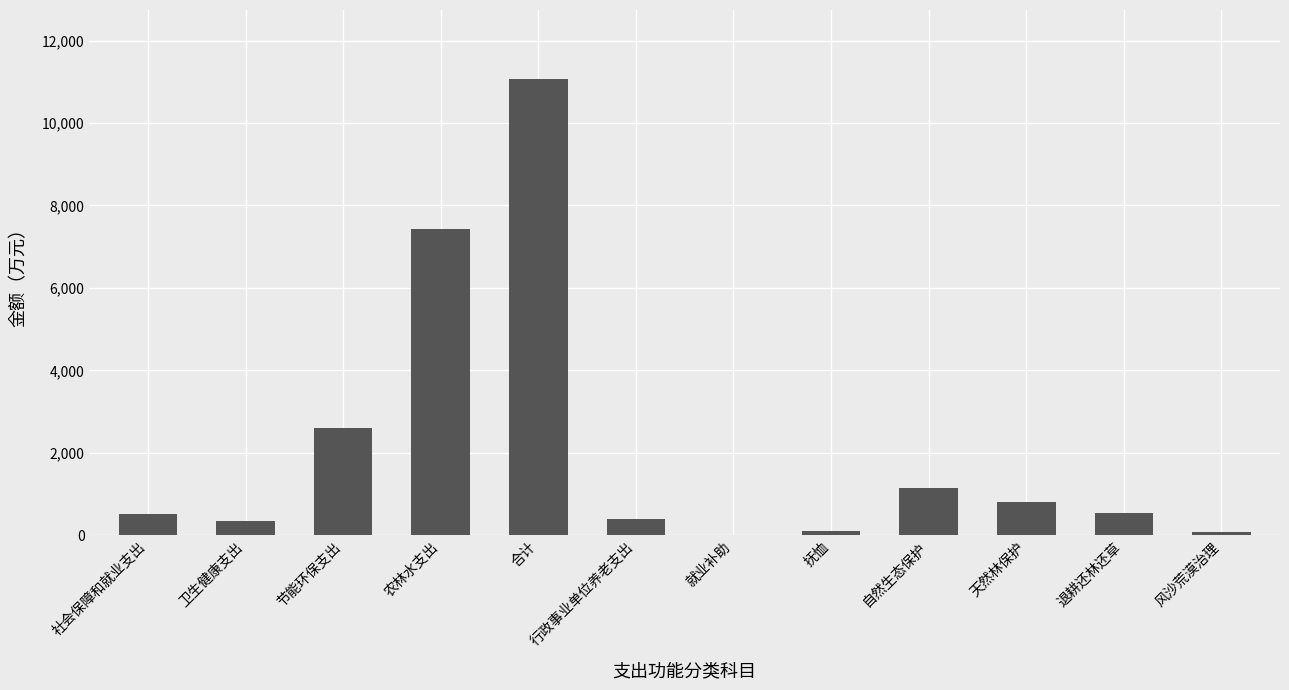

What is the change in value from 抚恤 to 退耕还林还草?

+433.5